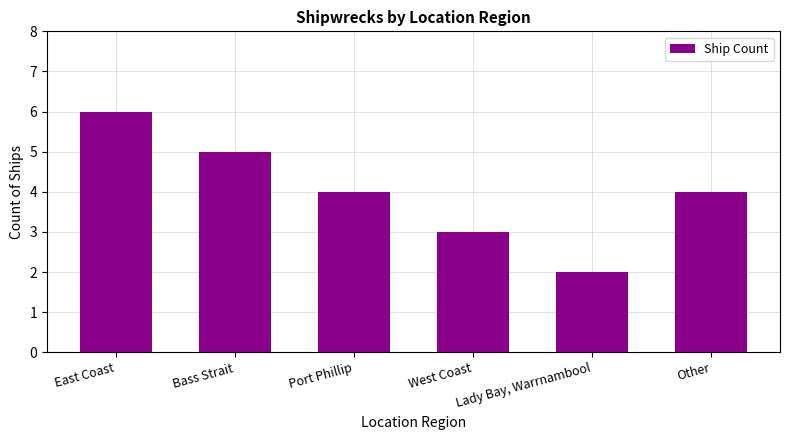

How many bars are there in total?

6